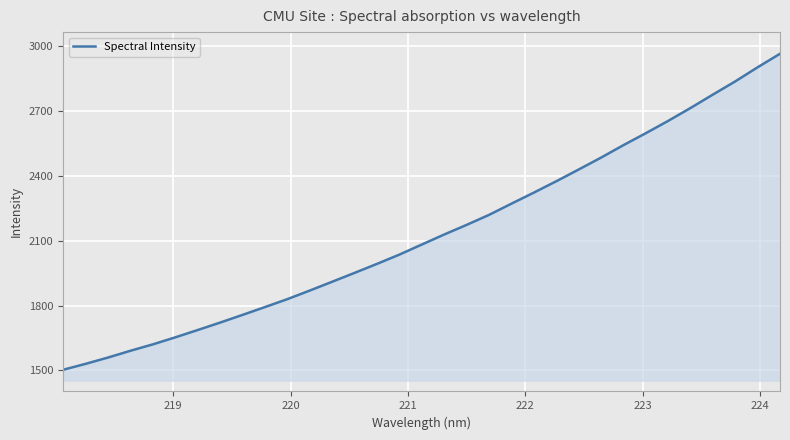

Reading right to left, transcribe all the data shown in this chart.

2962.5	2900.1	2834.9	2773.9	2712.0	2652.4	2595.5	2540.3	2482.7	2427.7	2373.5	2321.1	2270.1	2218.4	2172.3	2127.8	2081.5	2035.1	1992.2	1950.6	1909.7	1869.0	1829.4	1792.8	1756.6	1721.1	1686.7	1652.9	1620.5	1591.0	1559.6	1530.5	1503.2